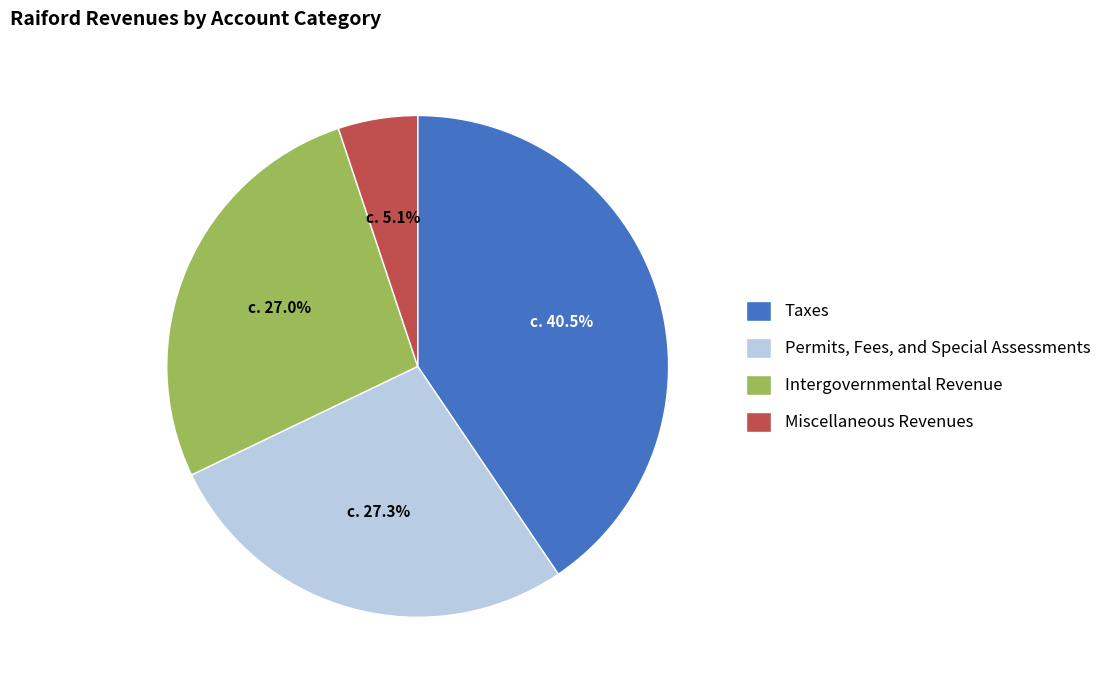

Is Miscellaneous Revenues the majority of the pie?

No